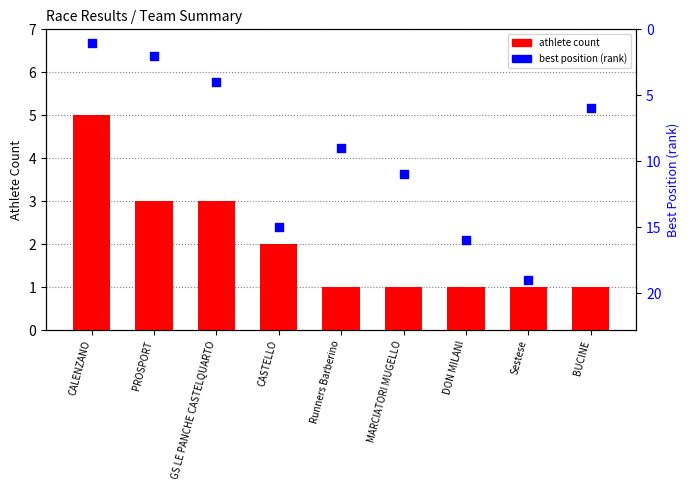

Which series contains the highest Y value?

best position (rank)